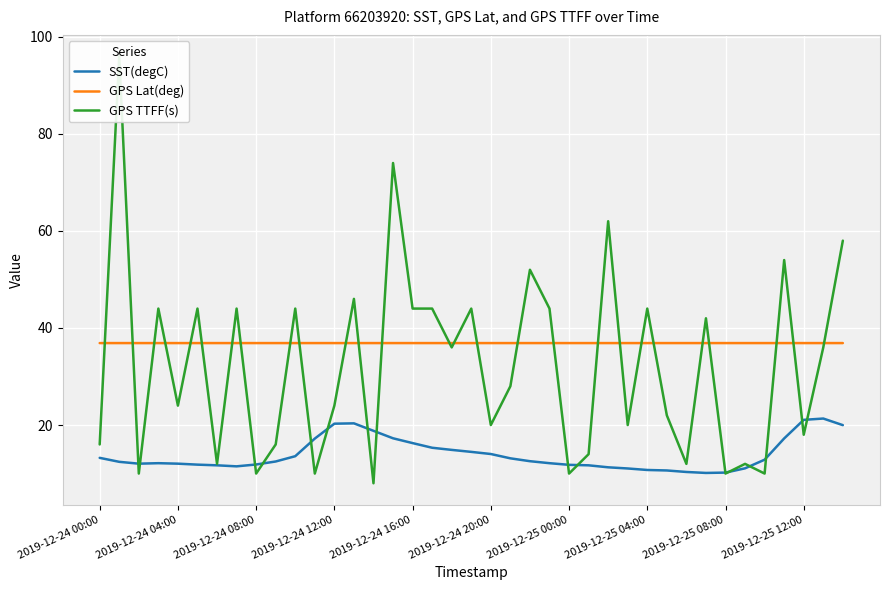

What is the value of the GPS TTFF(s) point at the 35th from the left?

10.0